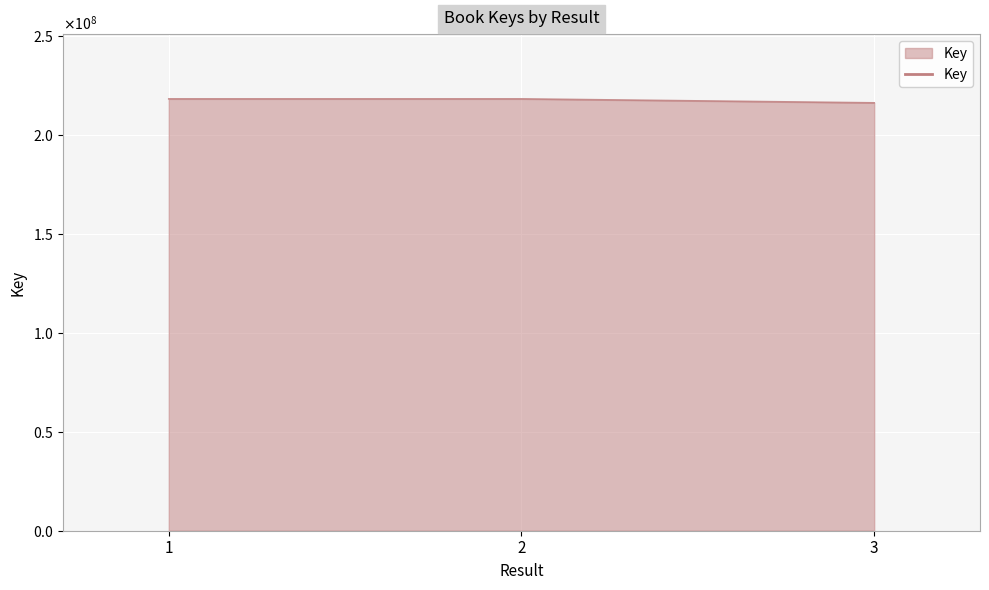

What is the change in value from 2 to 3?

-2001280